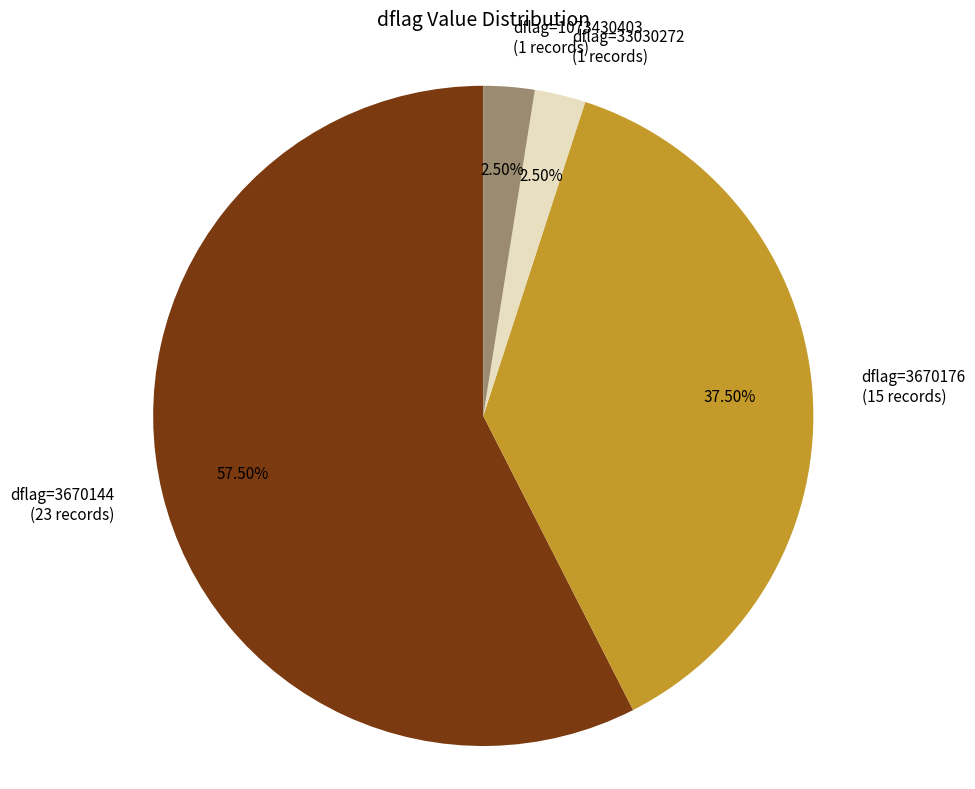

Approximately how many times larger is the value at dflag=33030272 (1 records) compared to dflag=1073430403 (1 records)?

1.0